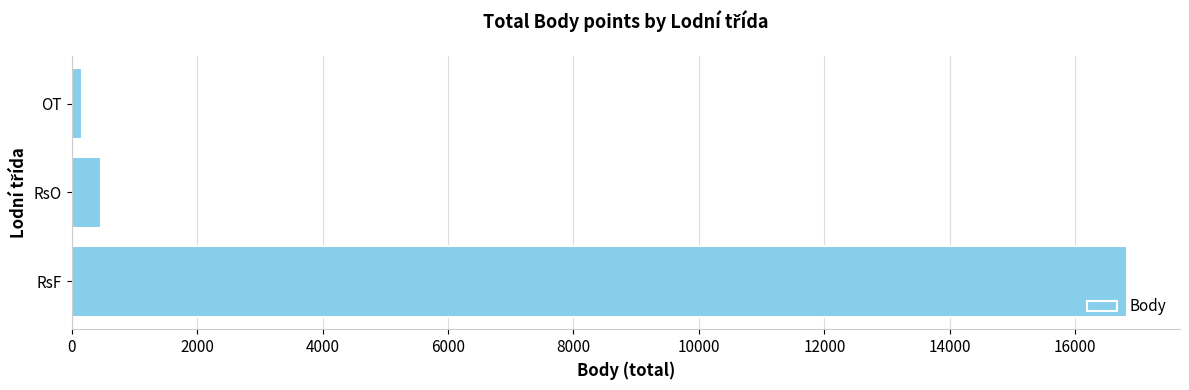

Reading bottom to top, transcribe all the data shown in this chart.

RsF=16829	RsO=469	OT=168